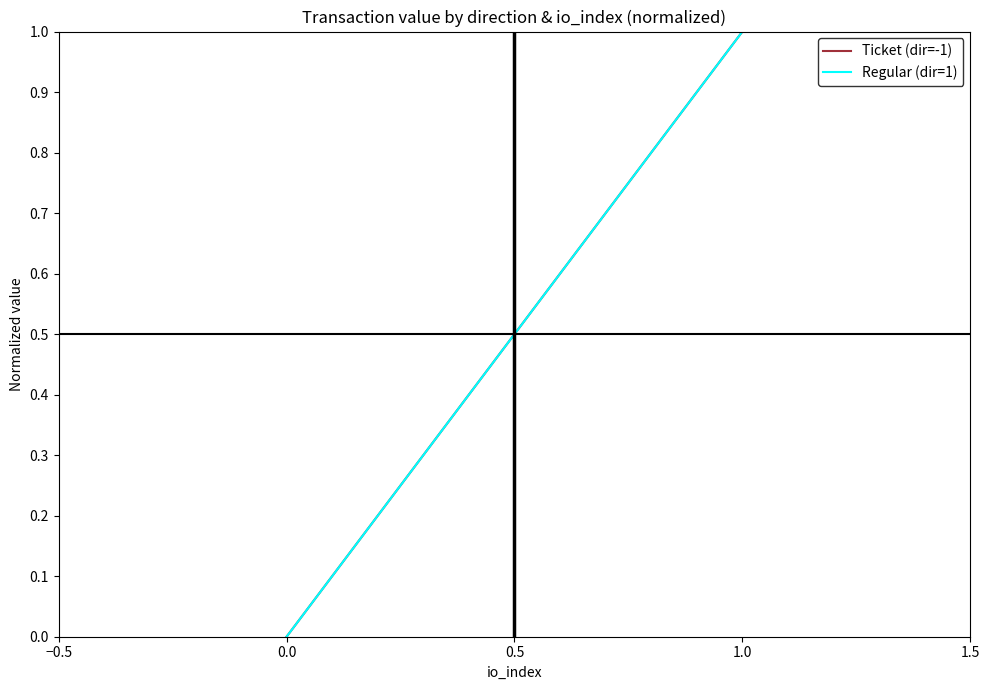

Does the chart have visible grid lines?

No